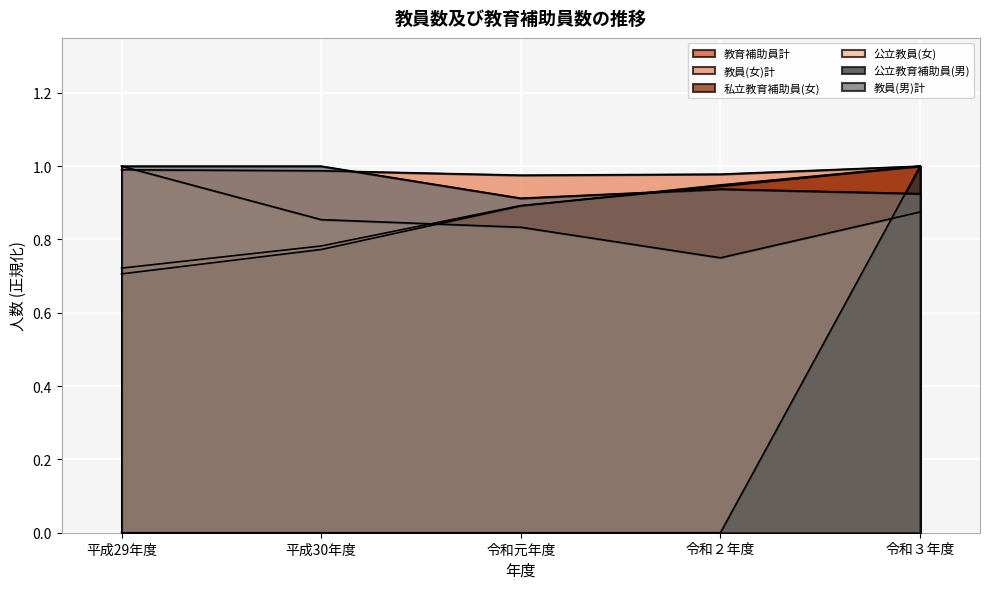

The value of 教員(男)計 at 平成29年度 is 1.0. True or false?

True